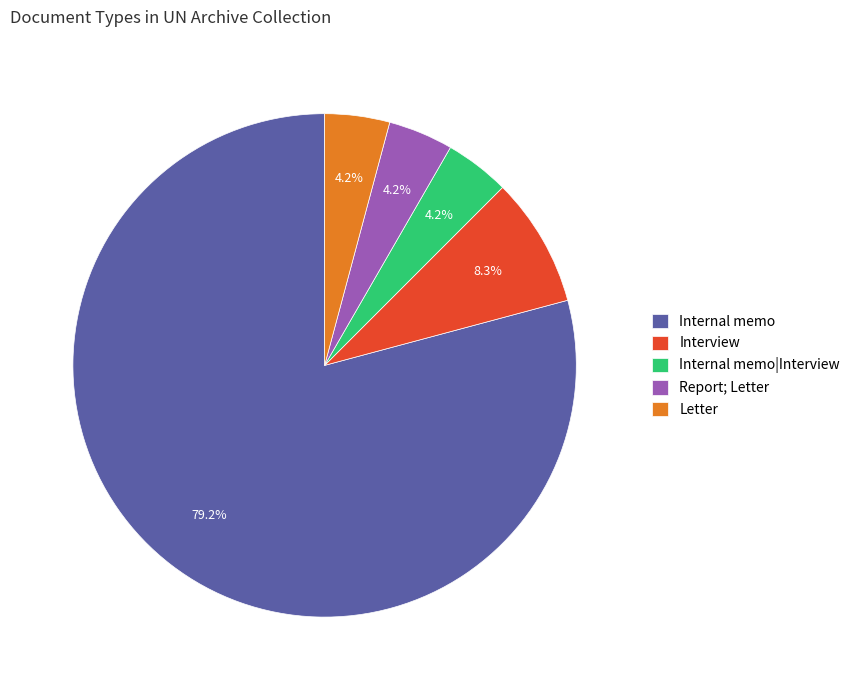

Which slice is the largest?

Internal memo